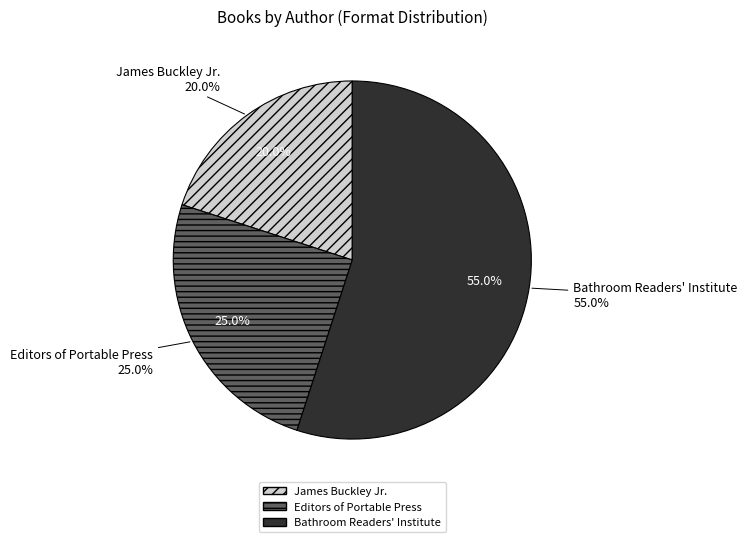

Which category accounts for the majority?

Bathroom Readers' Institute